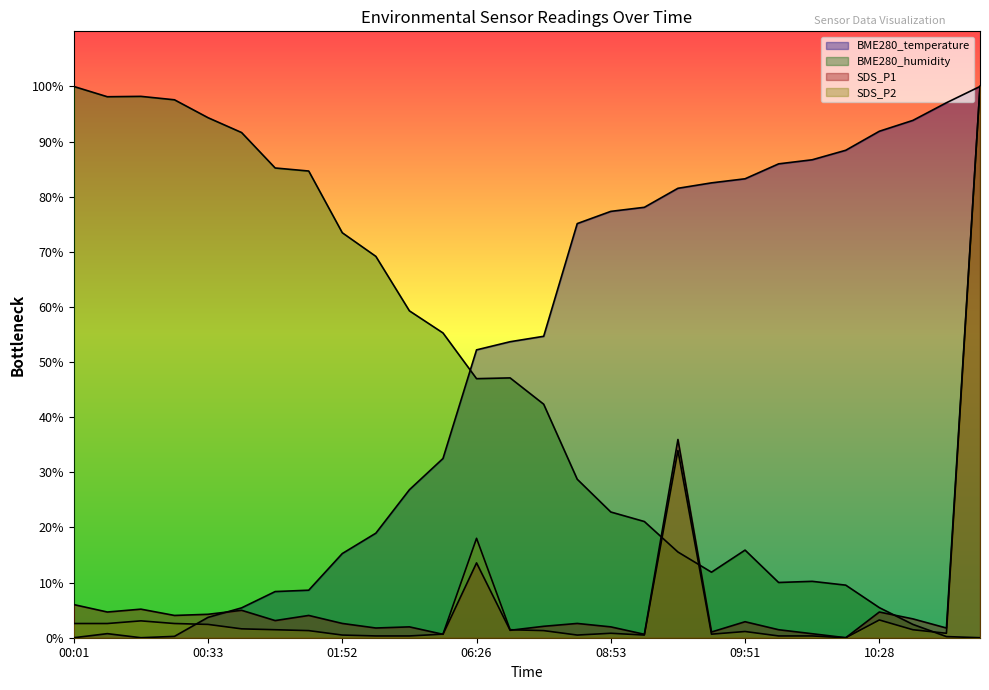

Which series has the largest total across all categories?

BME280_temperature